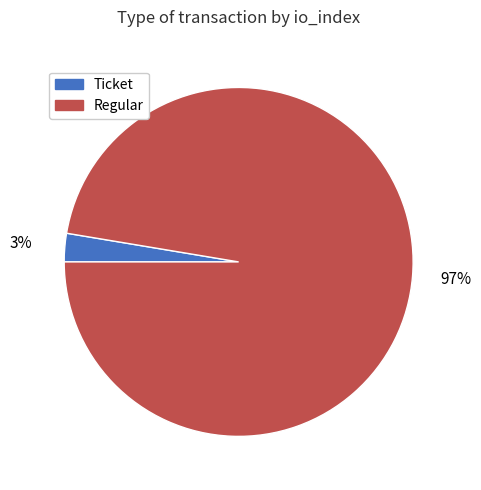

Rank the categories by value from highest to lowest.

Regular, Ticket